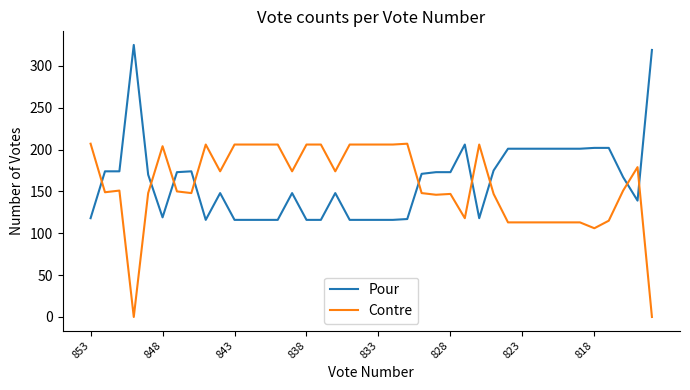

Is this an area chart (filled region under the line)?

No